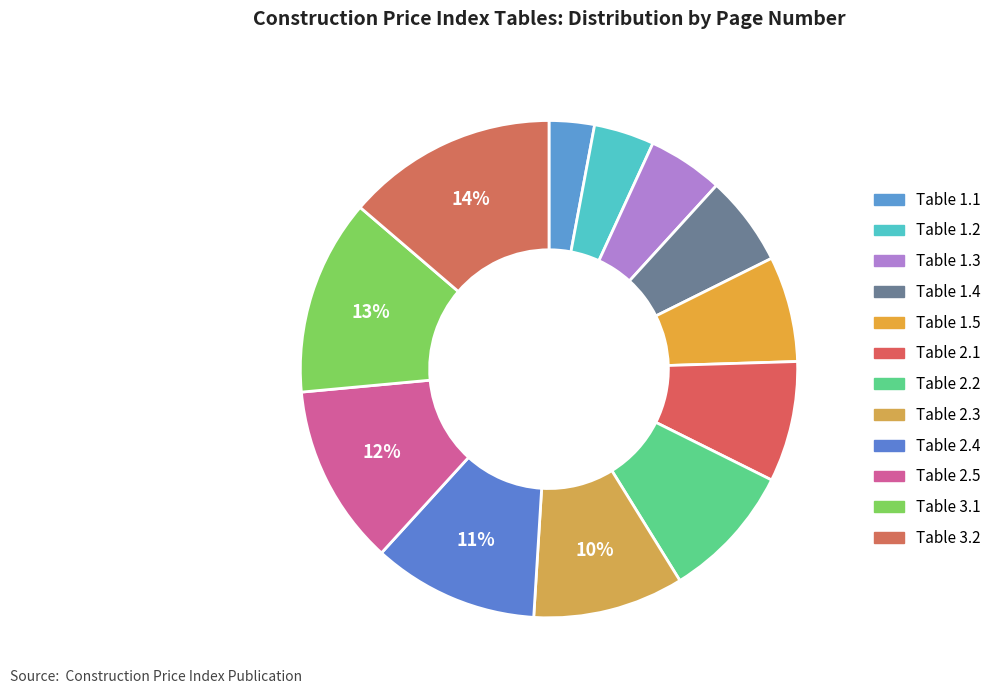

How many slices are in this pie chart?

12